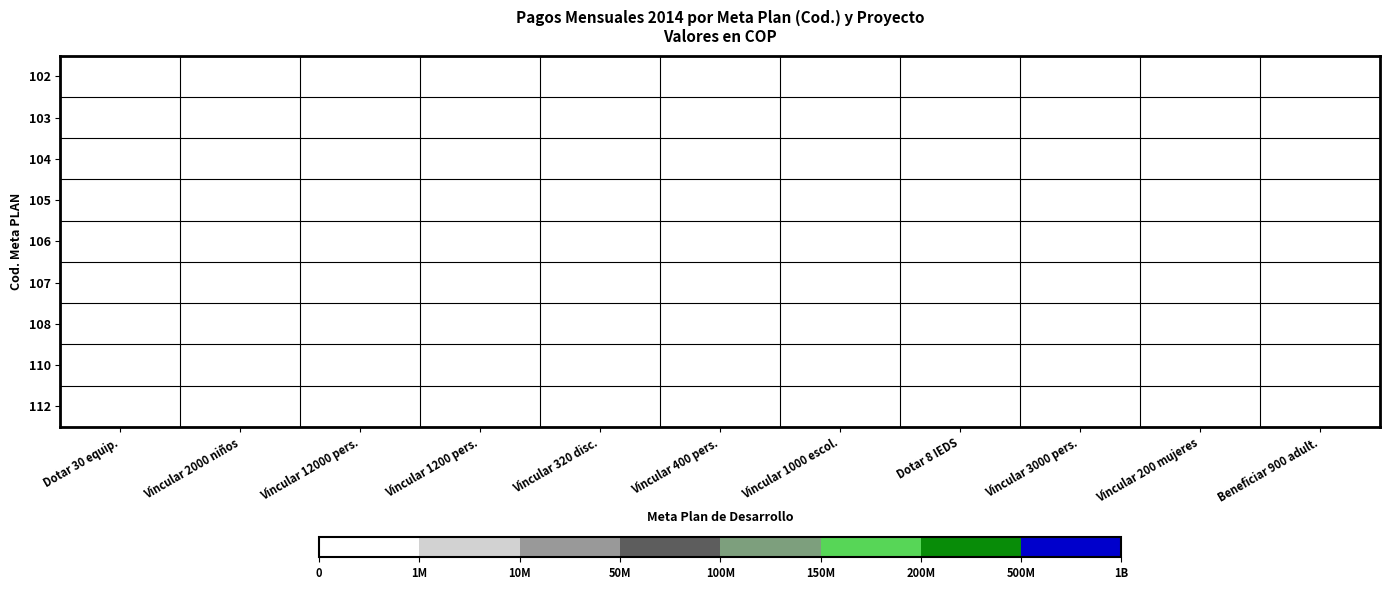

At which label is 104 closest to 121612022?

Dotar 30 equipamientos de elementos necesarios para la atención